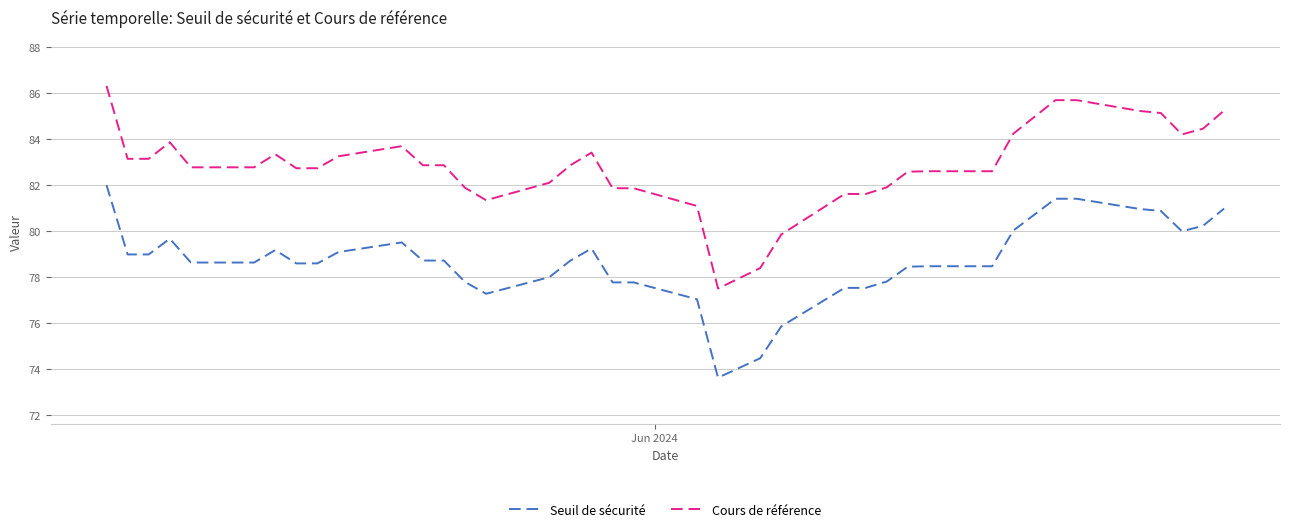

Which series has the widest spread of values?

Cours de référence